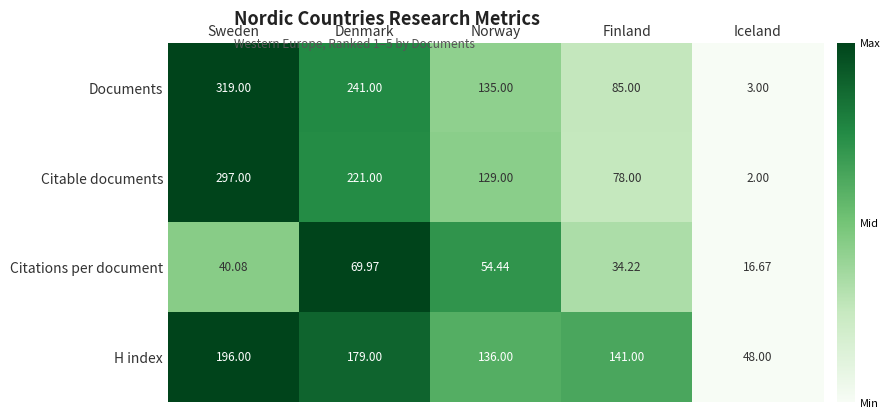

Where does the Citations per document series first go above 40?

Sweden